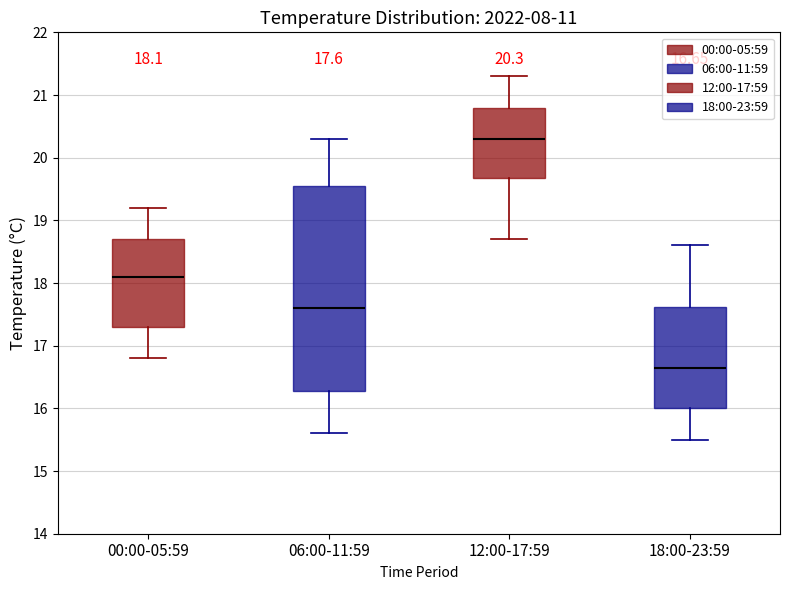

Which box's median line is the lowest?

18:00-23:59